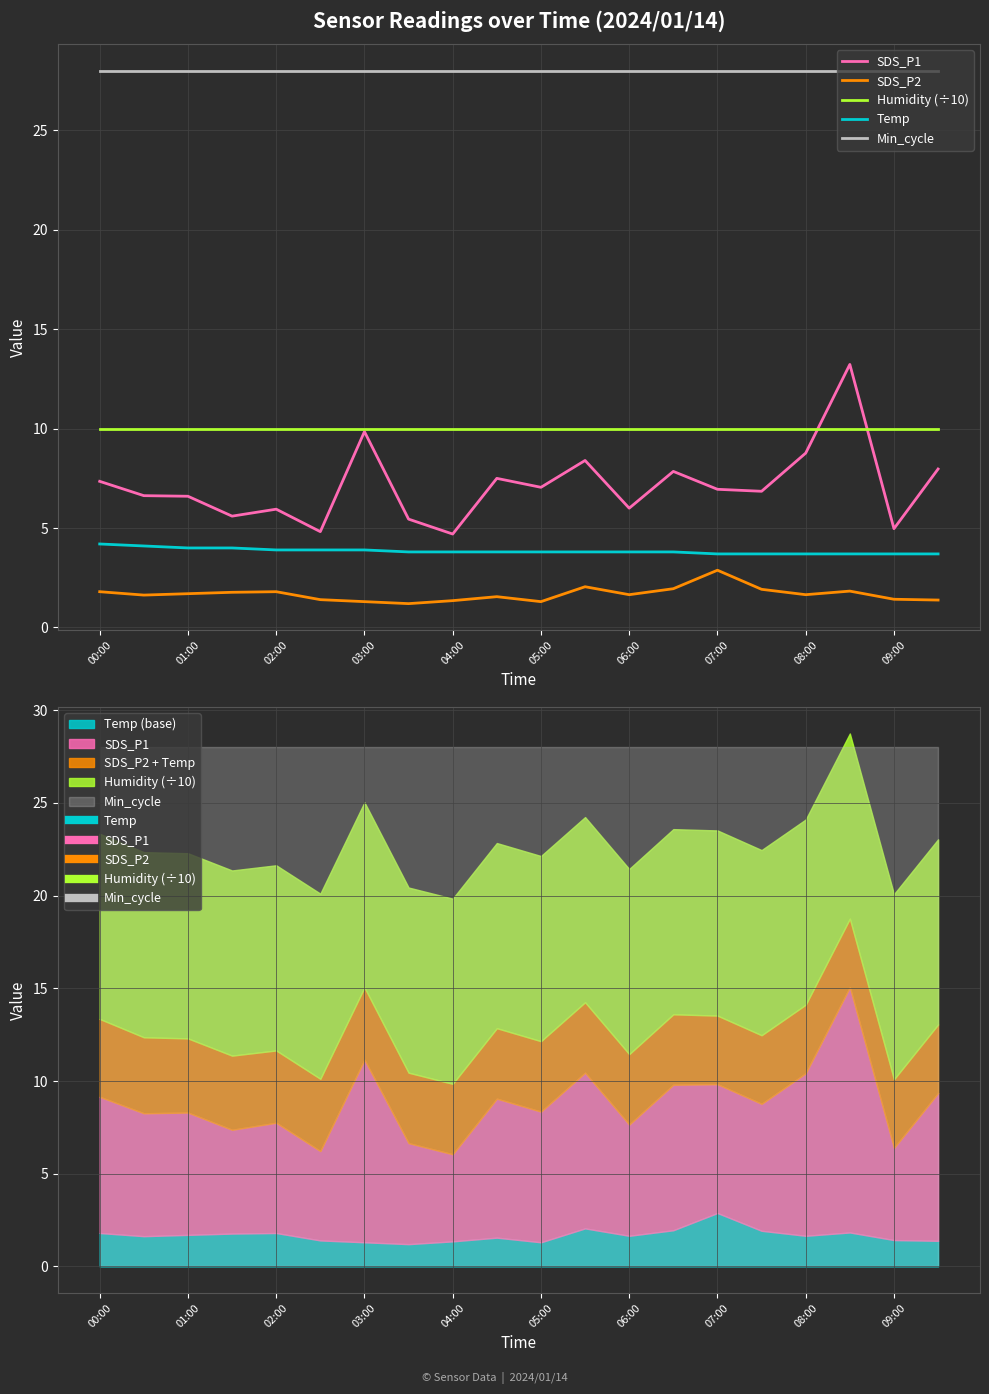

What is the difference between the highest and lowest values at 01:00?

26.4